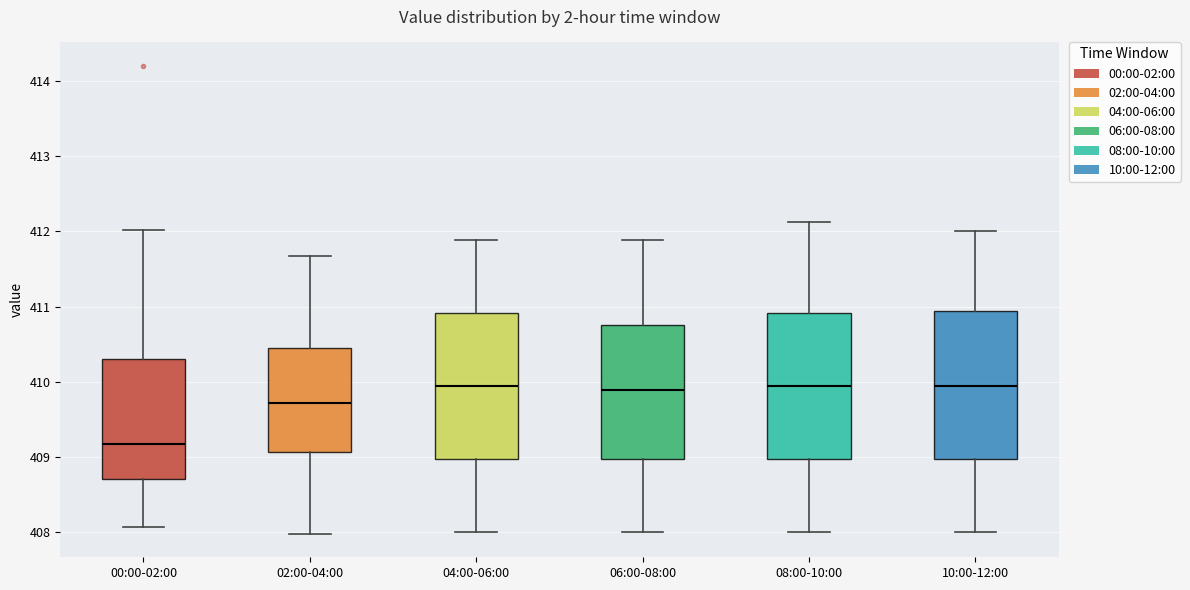

Reading left to right, read every box against the y-axis: the position of its median line, the range the box covers, and the ends of its whiskers. The values are not printed on the chart, so give them approximately, as read against the axis.

00:00-02:00: median 409.2, box 408.7 to 410.3, whiskers 408.1 to 412.0
02:00-04:00: median 409.7, box 409.1 to 410.5, whiskers 408.0 to 411.7
04:00-06:00: median 410.0, box 409.0 to 410.9, whiskers 408.0 to 411.9
06:00-08:00: median 409.9, box 409.0 to 410.8, whiskers 408.0 to 411.9
08:00-10:00: median 410.0, box 409.0 to 410.9, whiskers 408.0 to 412.1
10:00-12:00: median 410.0, box 409.0 to 410.9, whiskers 408.0 to 412.0